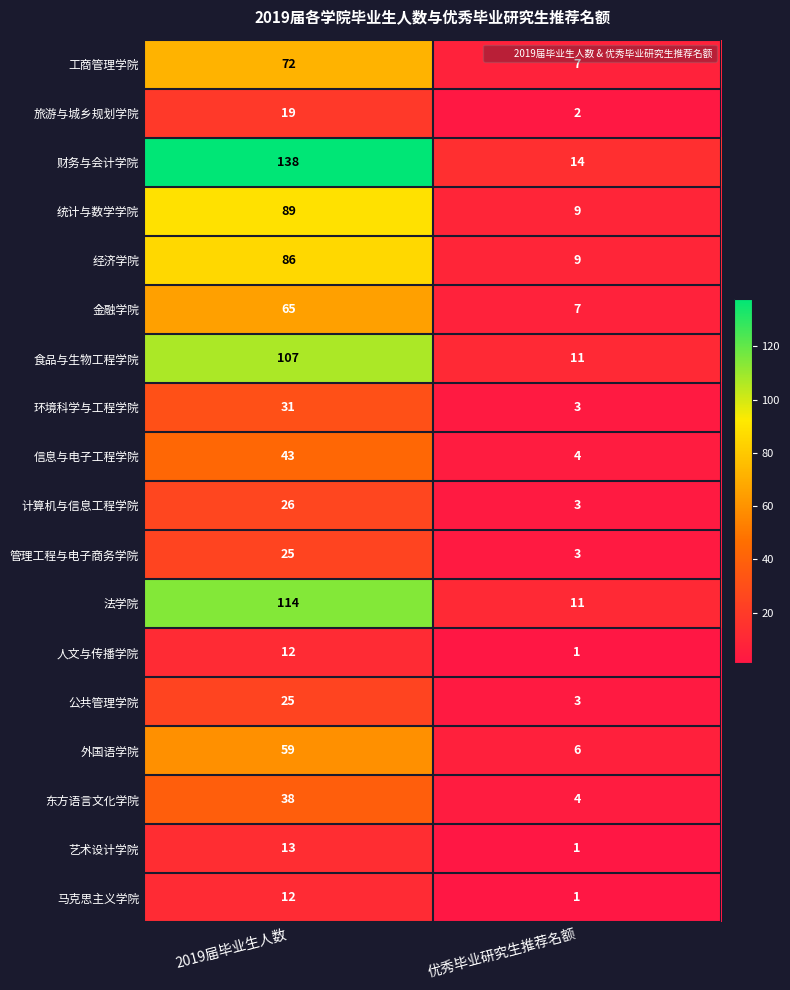

What is the sum of the 信息与电子工程学院 values at 2019届毕业生人数 and 优秀毕业研究生推荐名额?

47